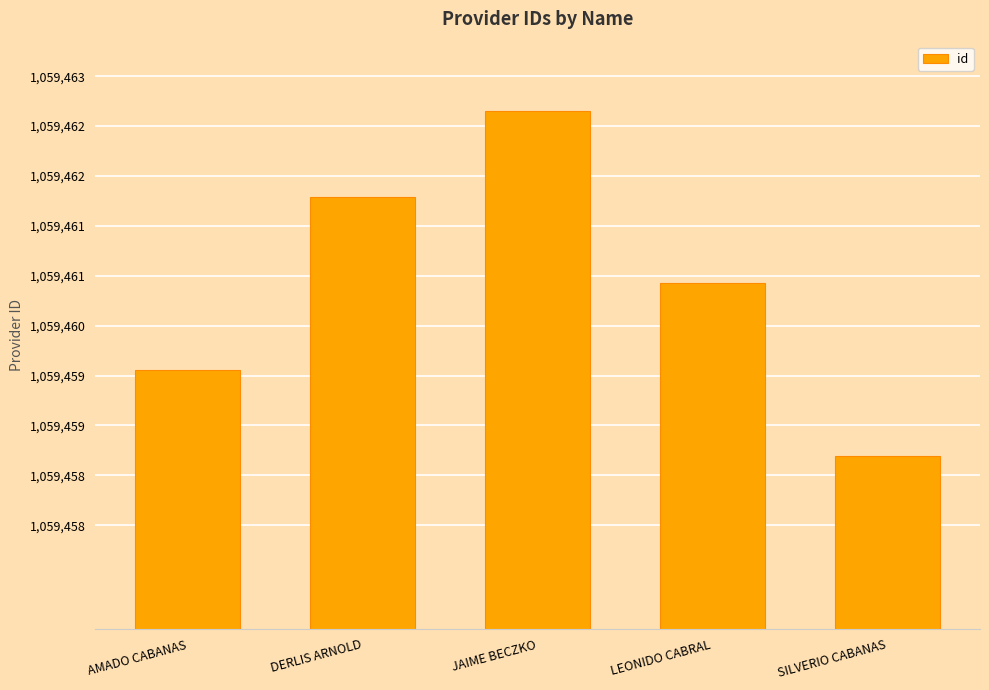

What is the difference between the values at AMADO CABANAS and JAIME BECZKO?

3